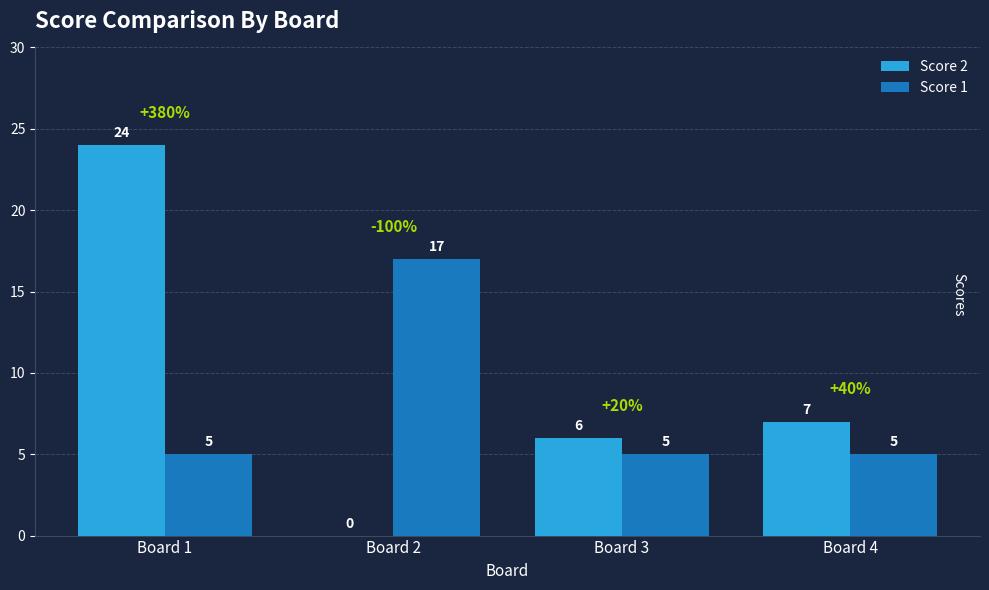

What is the maximum value shown in the chart?

24